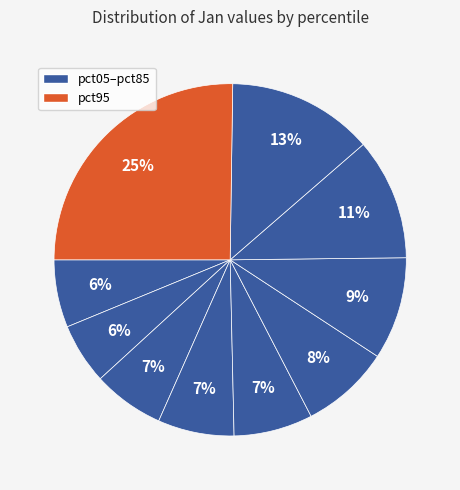

How many segments does this pie chart have?

10